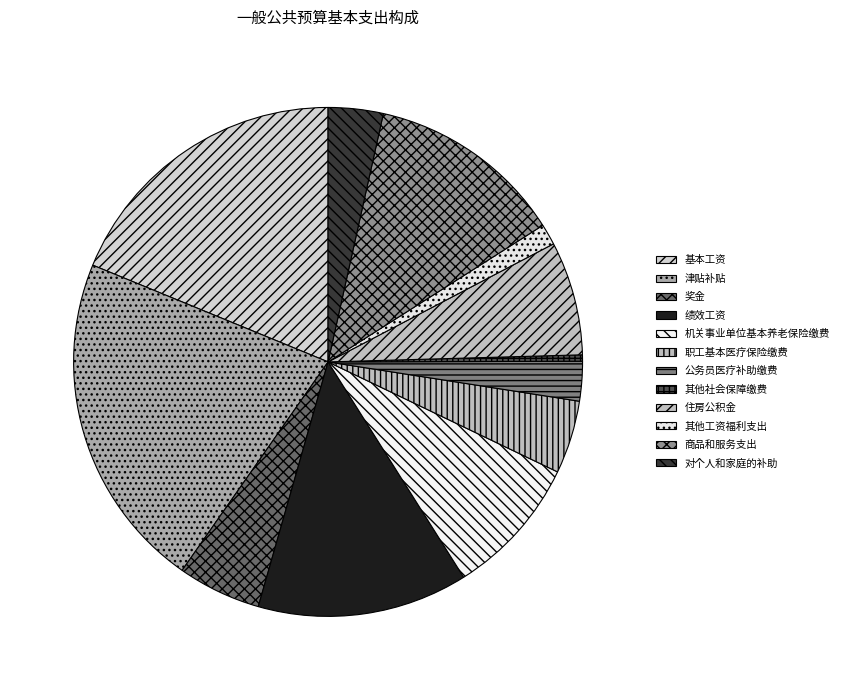

What percentage is the 津贴补贴 slice, to the nearest percent?

21%